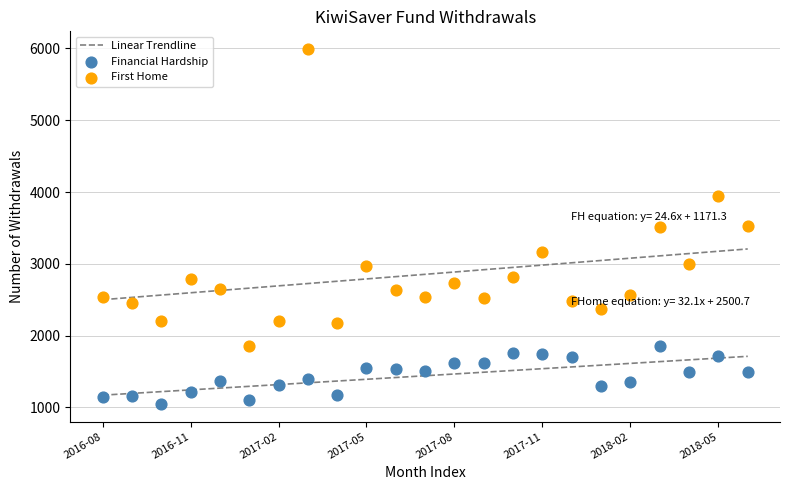

Which series has the widest spread of Y values?

First Home